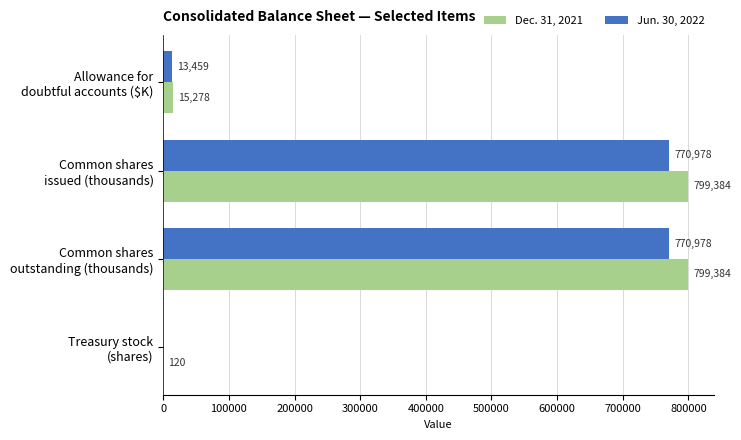

How many values in Jun. 30, 2022 are above zero?

3